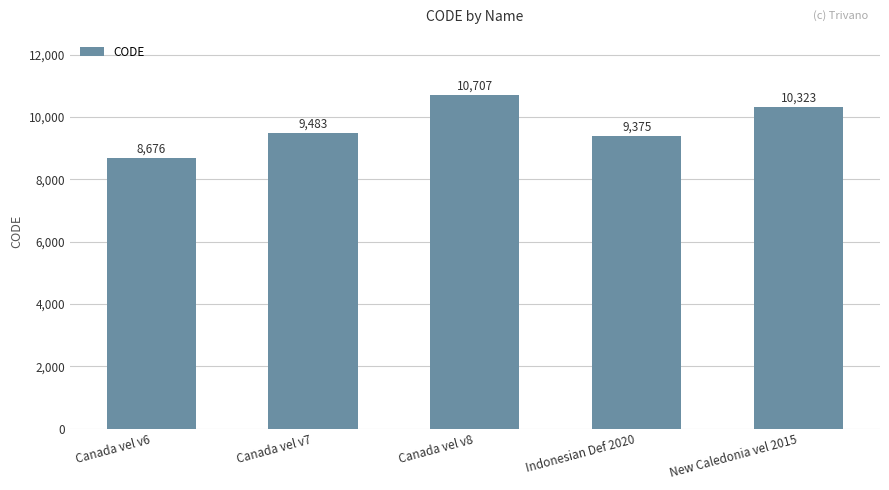

What is the change in value from Canada vel v6 to New Caledonia vel 2015?

+1647